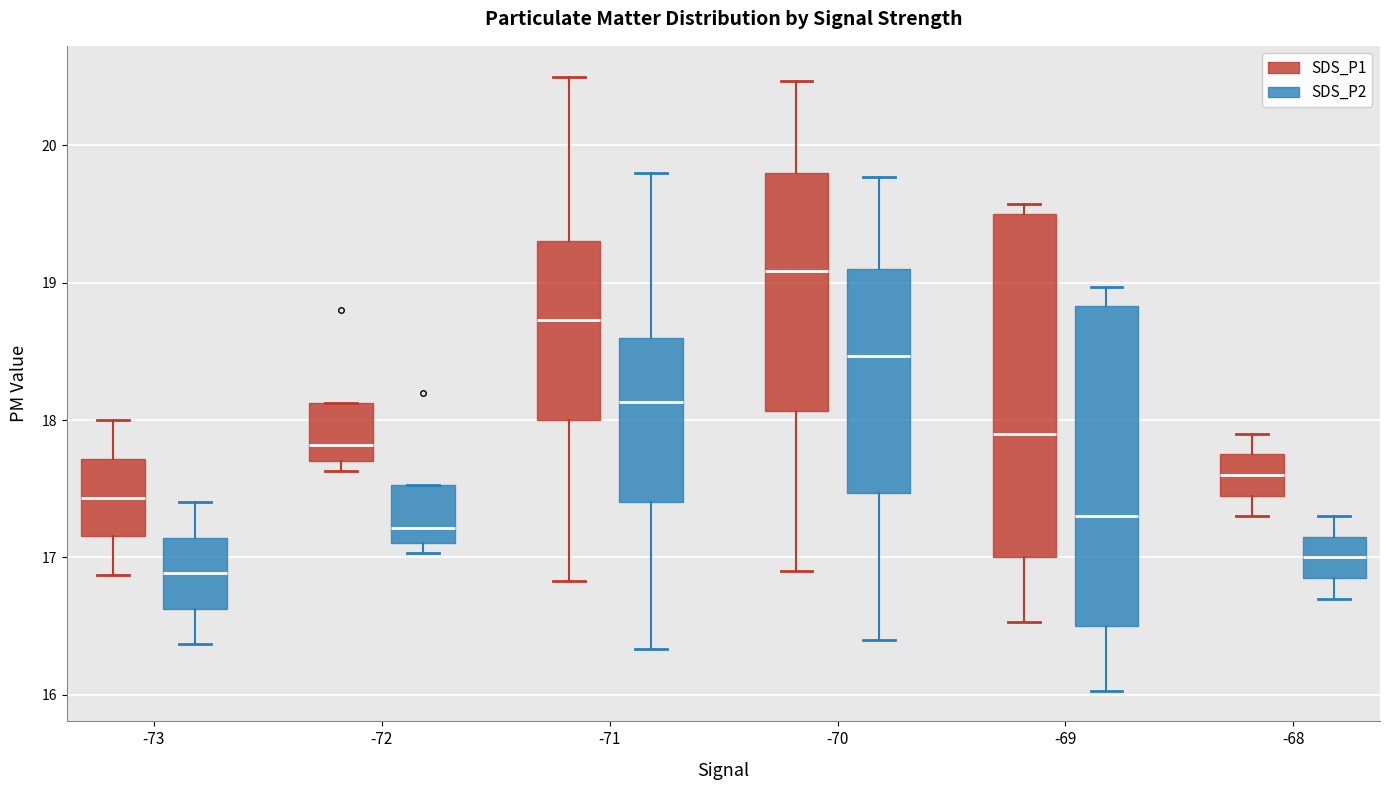

Reading left to right, transcribe this box plot: for each box, give where its median line is, the range the box spans, and where its two whiskers end, as read against the y-axis. The values are not printed on the chart, so give them approximately, as read against the axis.

-73 (SDS_P1): median 17.4, box 17.2 to 17.7, whiskers 16.9 to 18.0
-73 (SDS_P2): median 16.9, box 16.6 to 17.1, whiskers 16.4 to 17.4
-72 (SDS_P1): median 17.8, box 17.7 to 18.1, whiskers 17.6 to 18.1
-72 (SDS_P2): median 17.2, box 17.1 to 17.5, whiskers 17.0 to 17.5
-71 (SDS_P1): median 18.7, box 18.0 to 19.3, whiskers 16.8 to 20.5
-71 (SDS_P2): median 18.1, box 17.4 to 18.6, whiskers 16.3 to 19.8
-70 (SDS_P1): median 19.1, box 18.1 to 19.8, whiskers 16.9 to 20.5
-70 (SDS_P2): median 18.5, box 17.5 to 19.1, whiskers 16.4 to 19.8
-69 (SDS_P1): median 17.9, box 17.0 to 19.5, whiskers 16.5 to 19.6
-69 (SDS_P2): median 17.3, box 16.5 to 18.8, whiskers 16.0 to 19.0
-68 (SDS_P1): median 17.6, box 17.5 to 17.8, whiskers 17.3 to 17.9
-68 (SDS_P2): median 17.0, box 16.9 to 17.2, whiskers 16.7 to 17.3